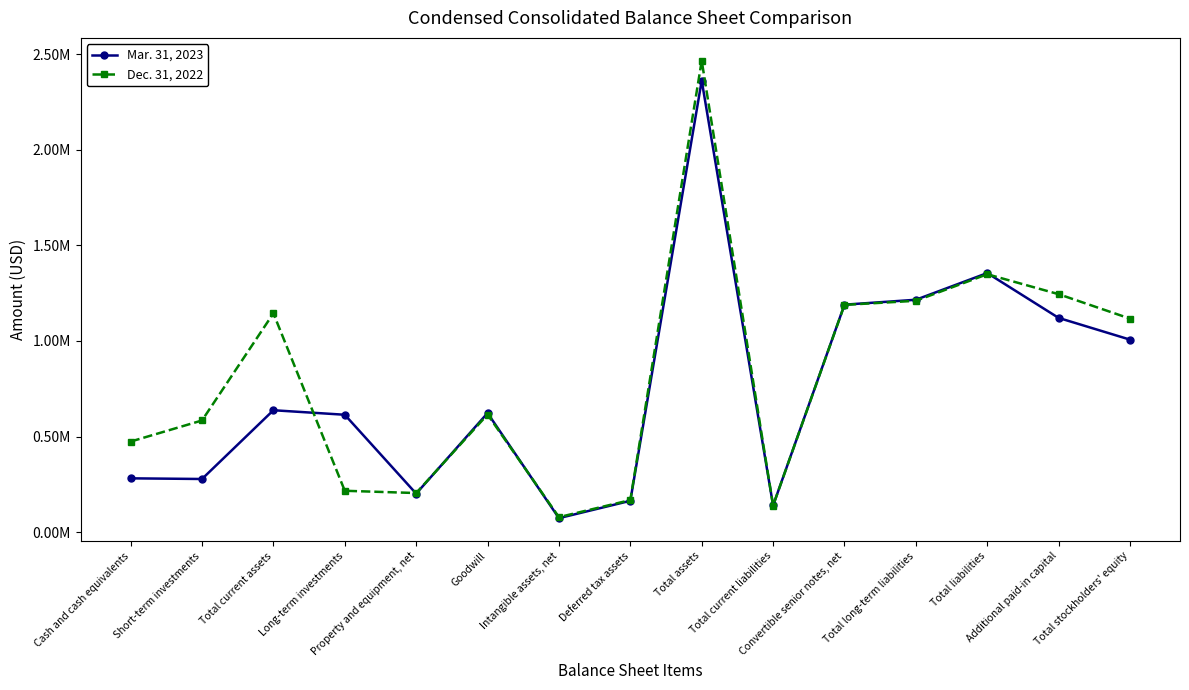

Is this an area chart (filled region under the line)?

No